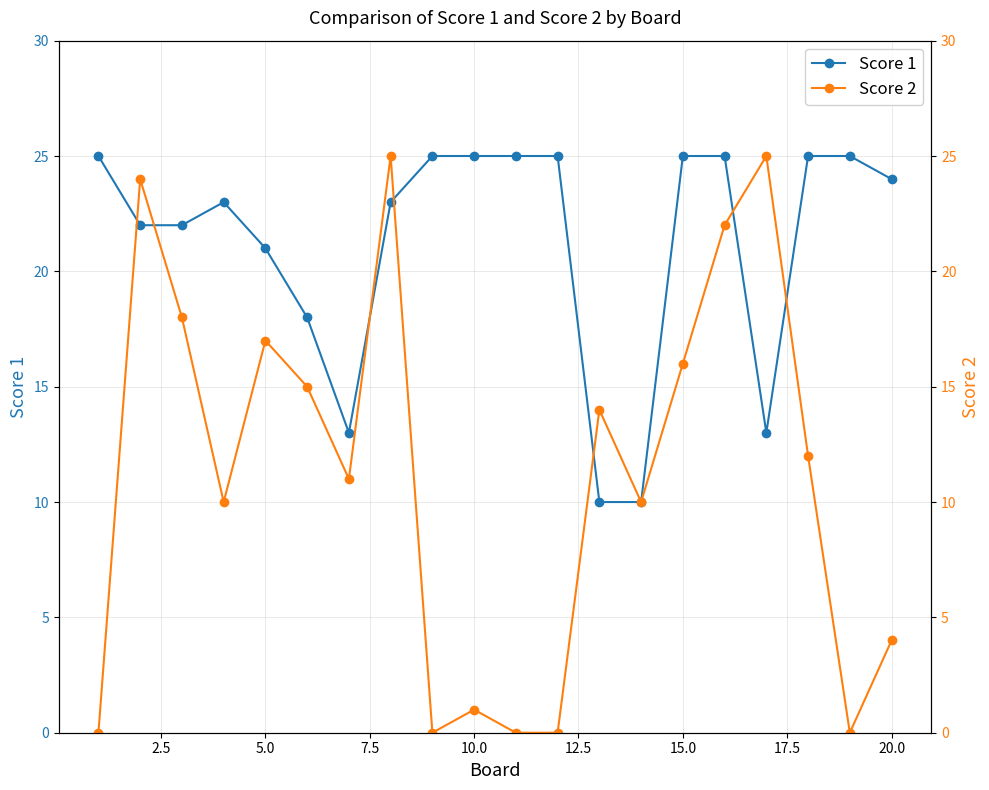

How many data points in Score 1 are less than 24?

10